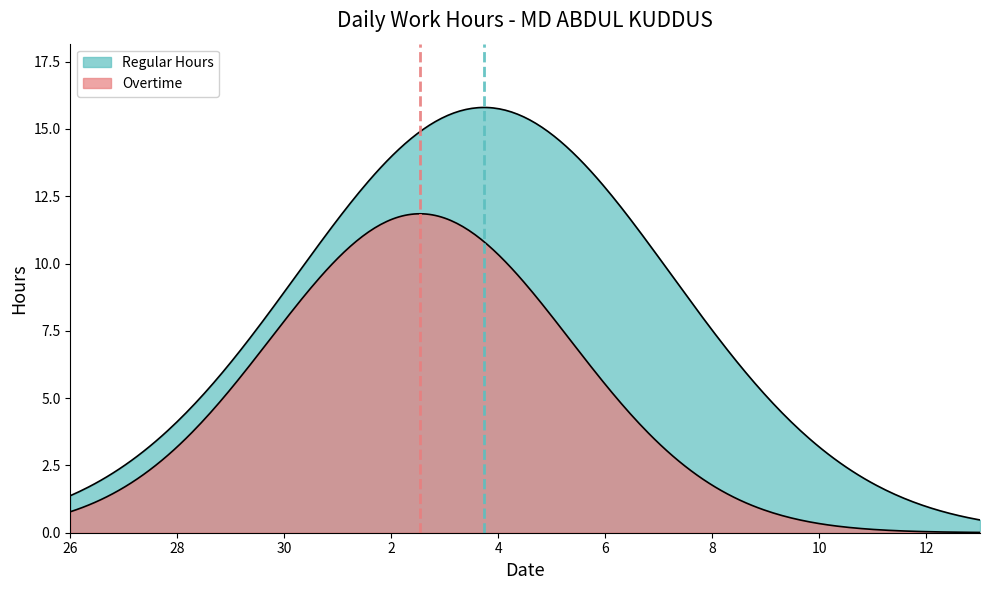

True or false: Regular Hours and Overtime intersect in this chart.

False